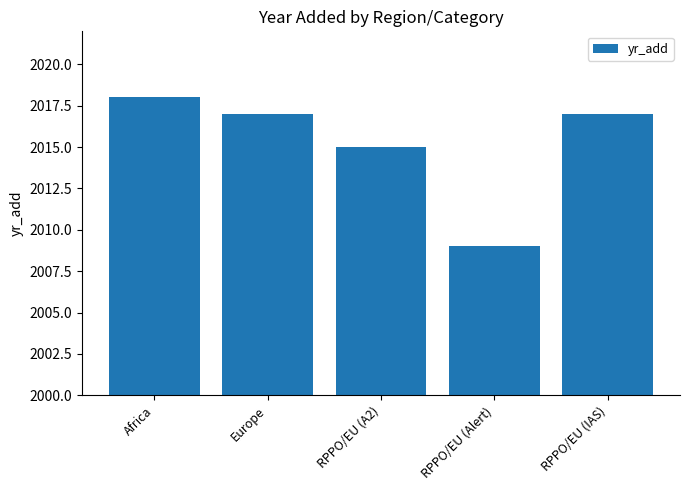

The chart shows a value of 2009 at RPPO/EU (Alert). True or false?

True